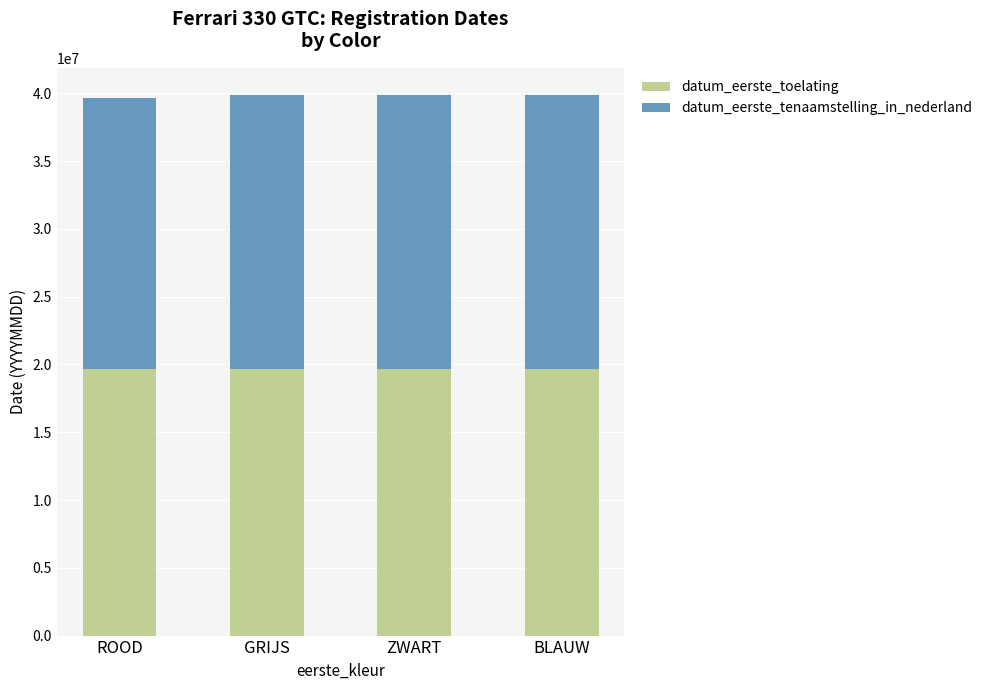

What is the total value across all series at GRIJS?

39891306